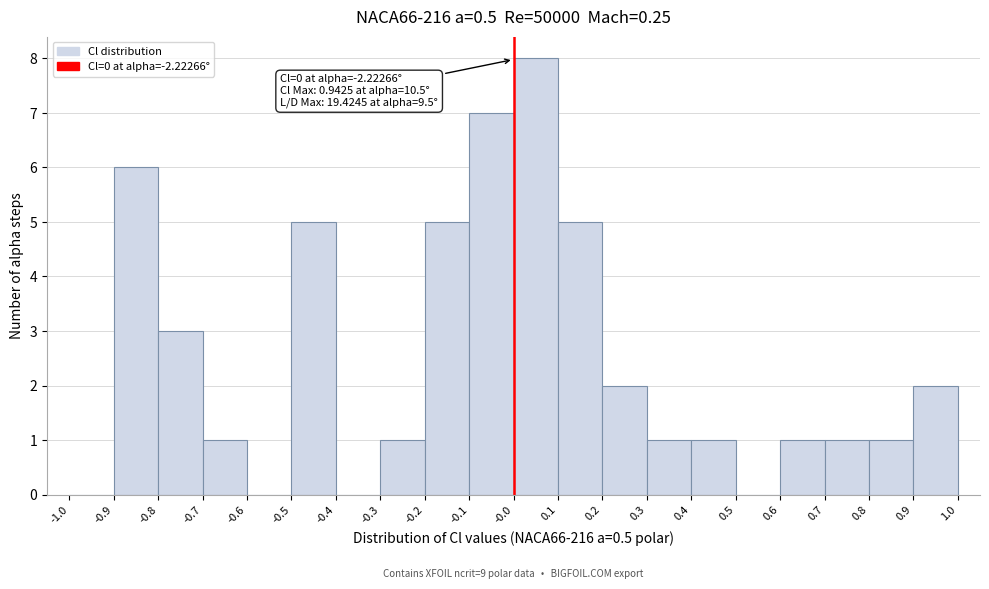

Which range on the x-axis has the tallest bar?

-0.0 to 0.1